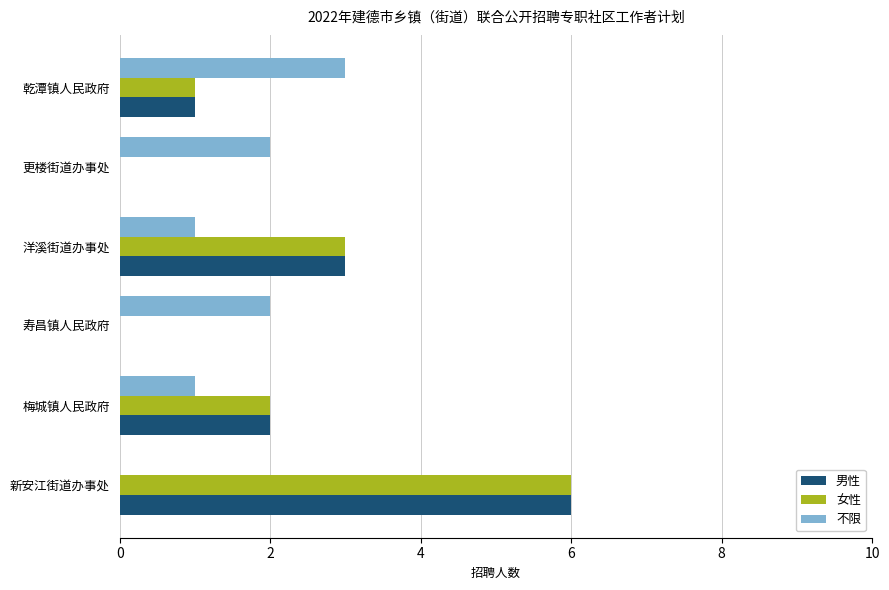

What is the sum of the 男性 values at 新安江街道办事处 and 乾潭镇人民政府?

7